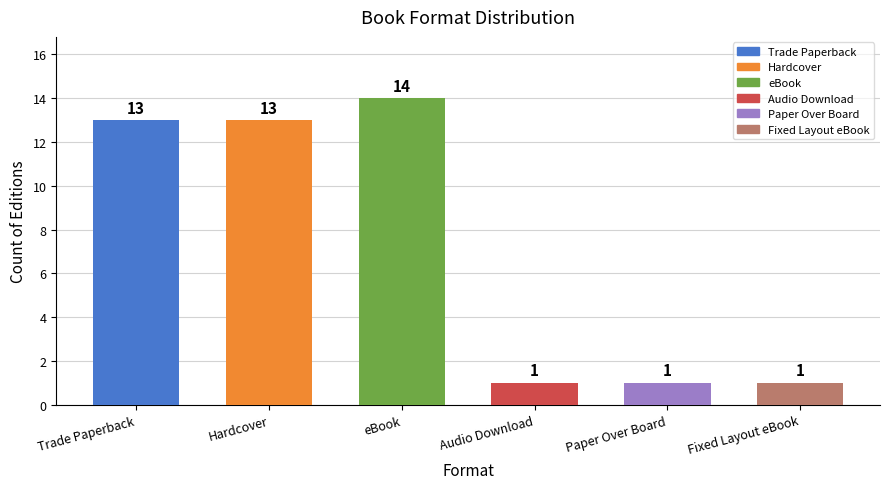

What is the value of the 1st bar from the left?

13